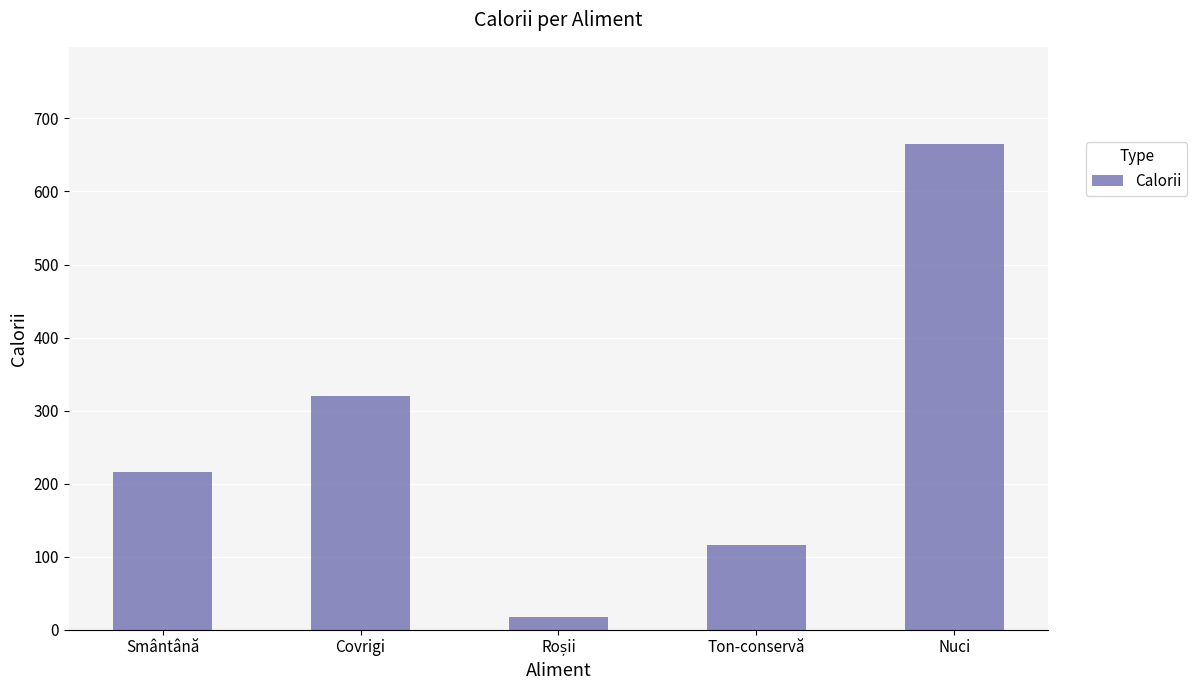

What is the sum of all values?

1335